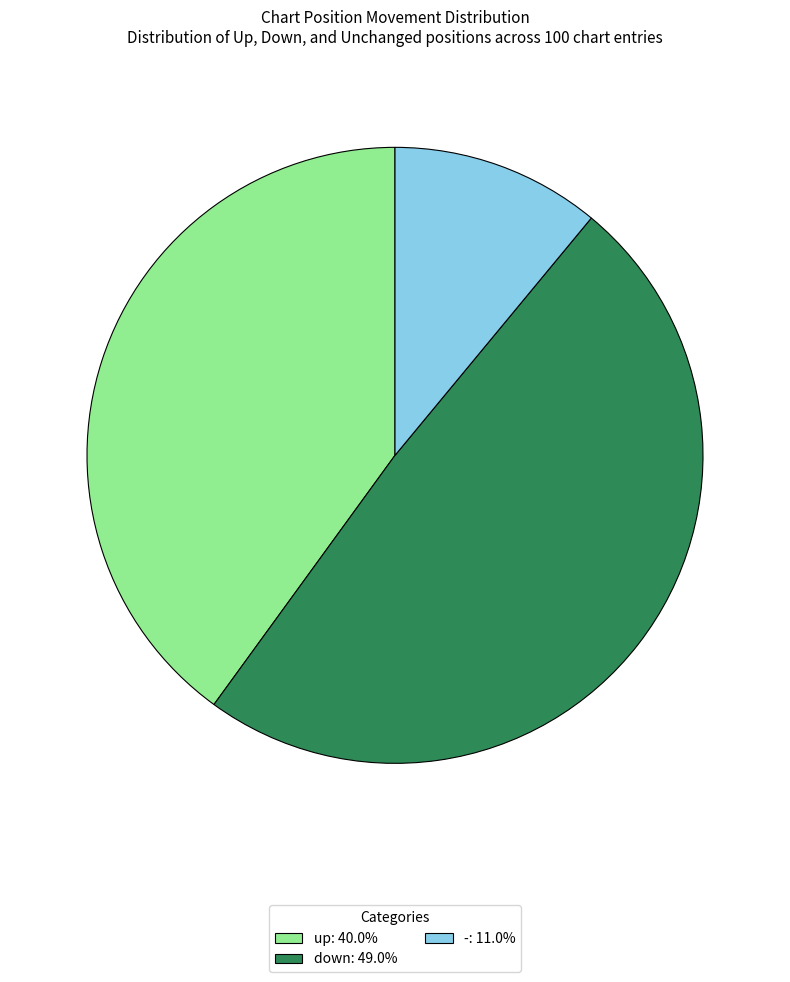

What is the ratio of the value at up to the value at -?

3.6